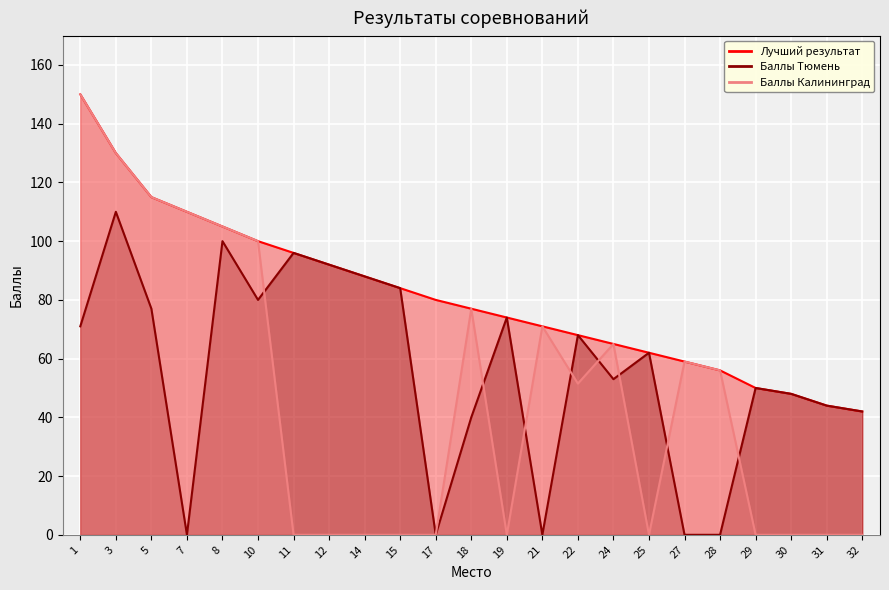

True or false: Баллы Тюмень has a value of 77.9 at 31.

False